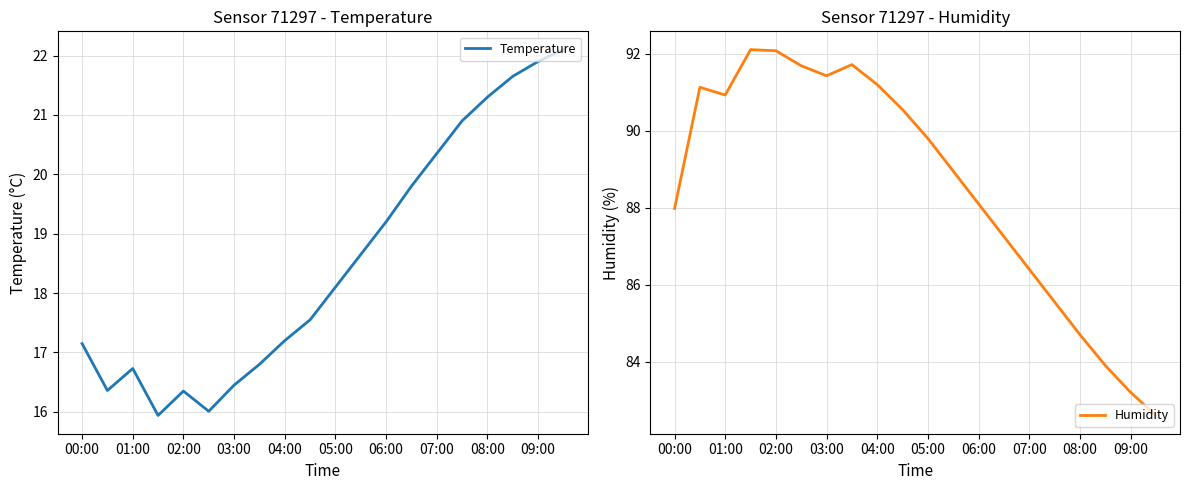

How many data points does each series have?

20